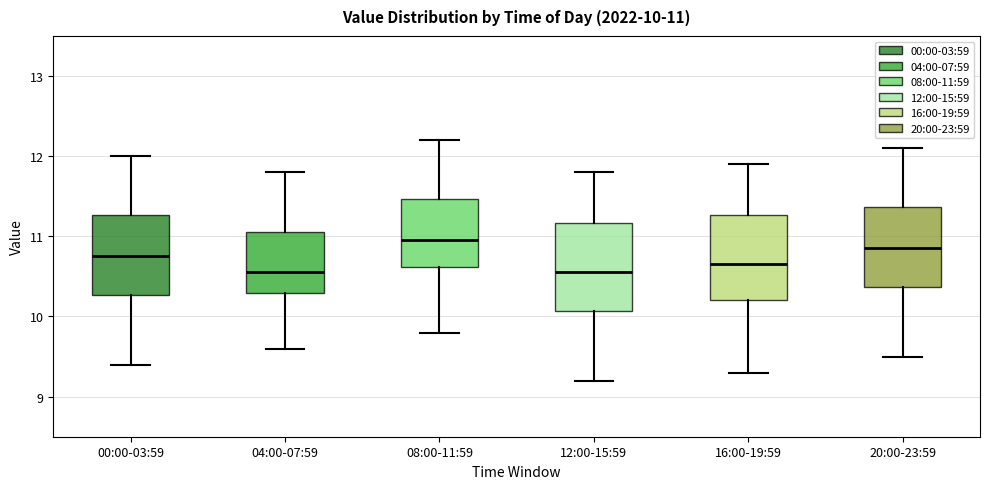

Which box has the highest median line?

08:00-11:59